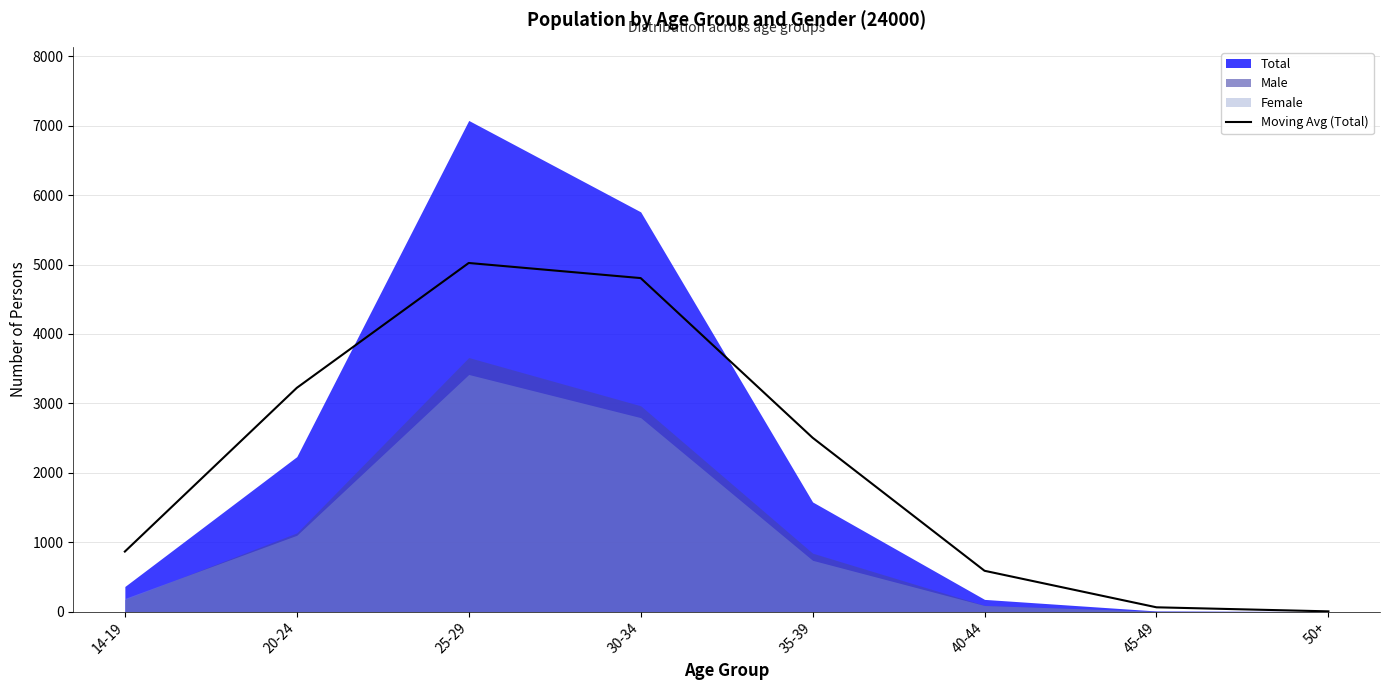

Where does the data first go above 2504?

20-24